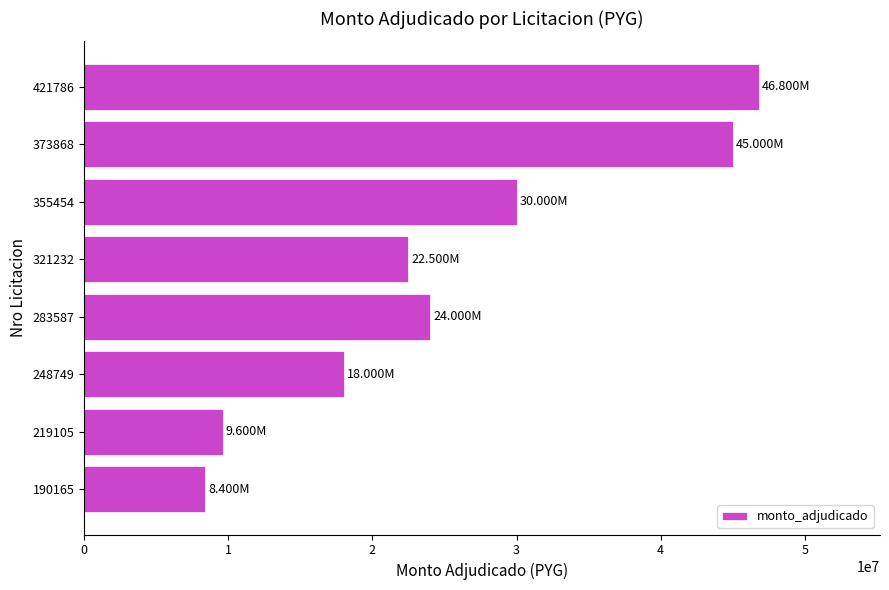

Which has a higher value, 190165 or 355454?

355454